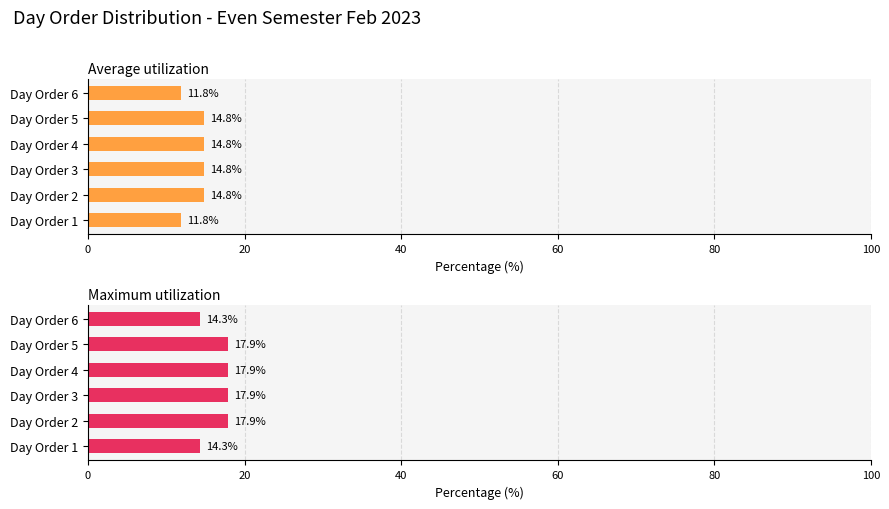

Rank the series by their maximum value, from lowest to highest.

Average utilization, Maximum utilization